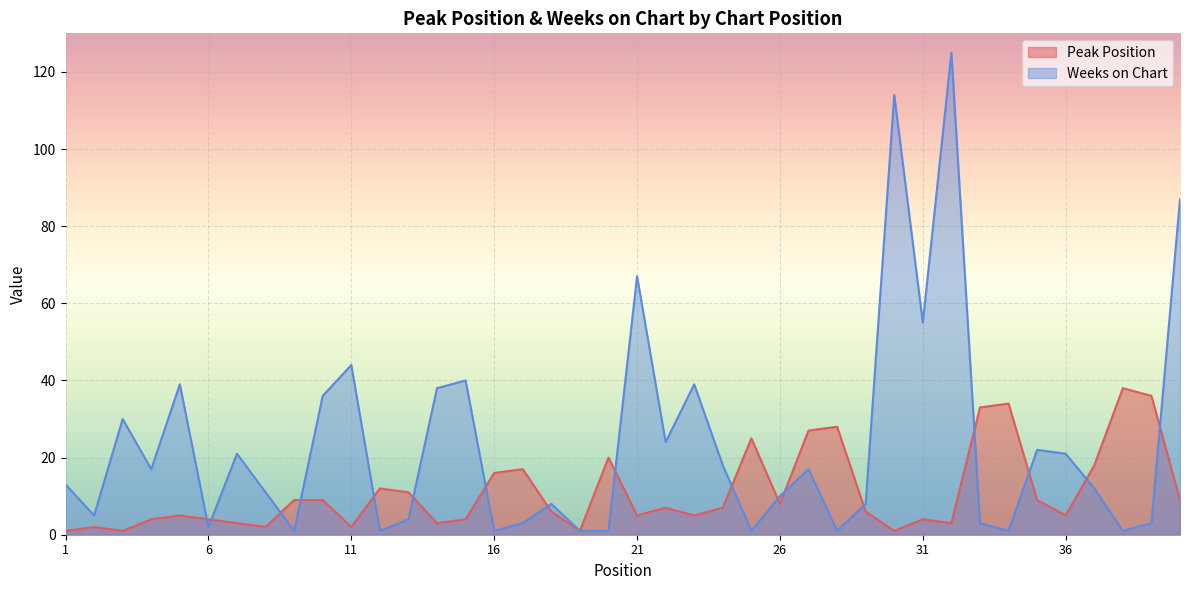

List the labels in order of Weeks on Chart value, largest first.

32, 30, 40, 21, 31, 11, 15, 5, 23, 14, 10, 3, 22, 35, 7, 36, 24, 4, 27, 1, 37, 8, 26, 18, 29, 2, 13, 17, 33, 39, 6, 9, 12, 16, 19, 20, 25, 28, 34, 38